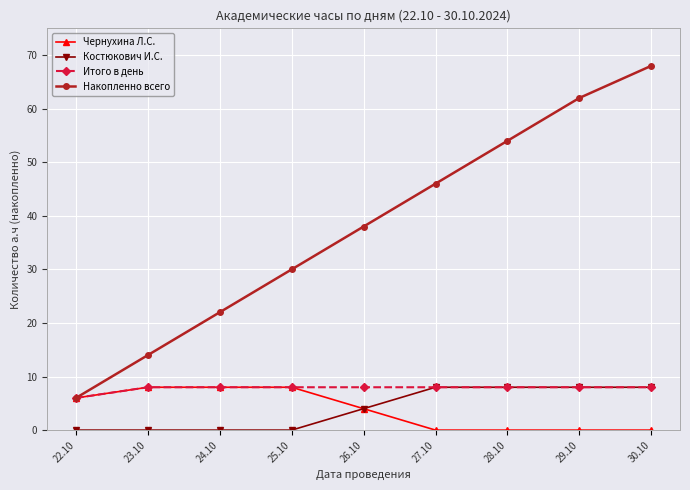

Which series has the largest total across all categories?

Накопленно всего